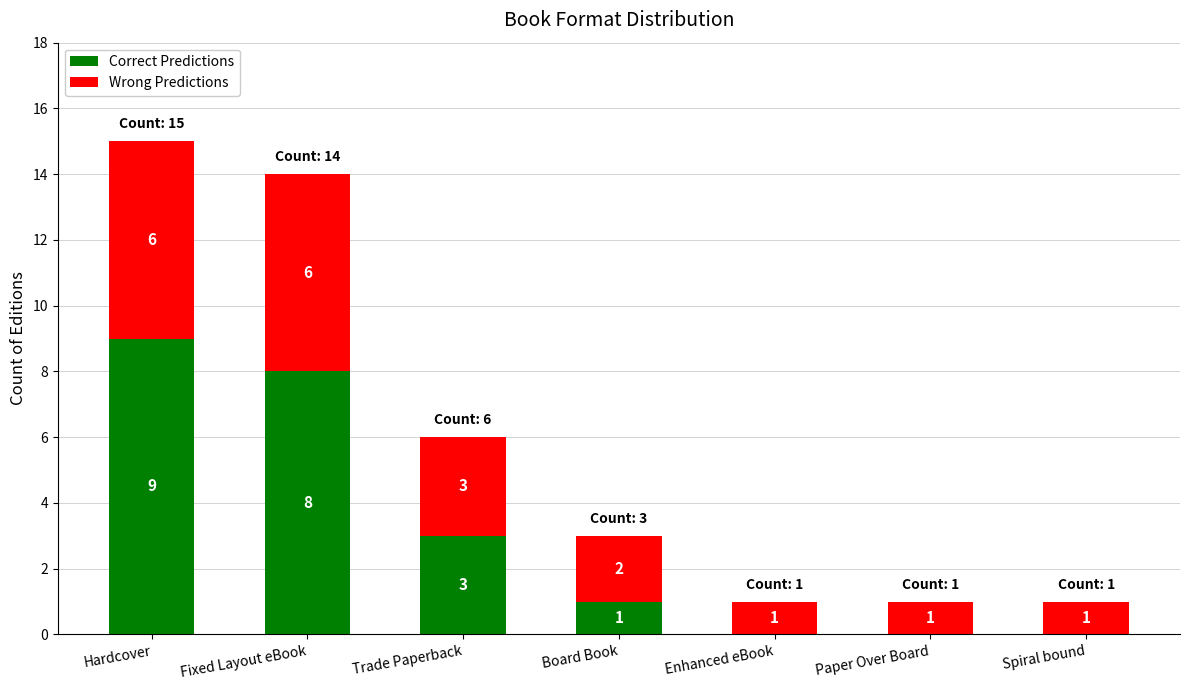

At which category is the sum across all series the highest?

Hardcover